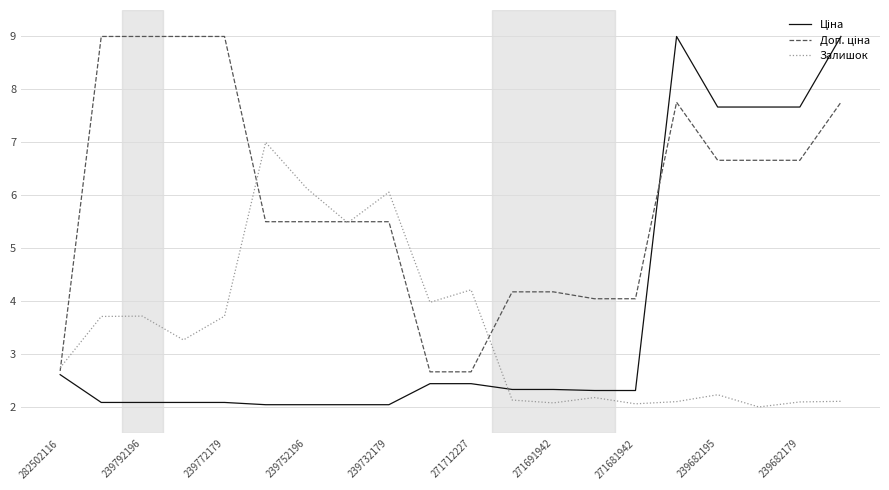

What is the minimum value for Залишок?

2.0